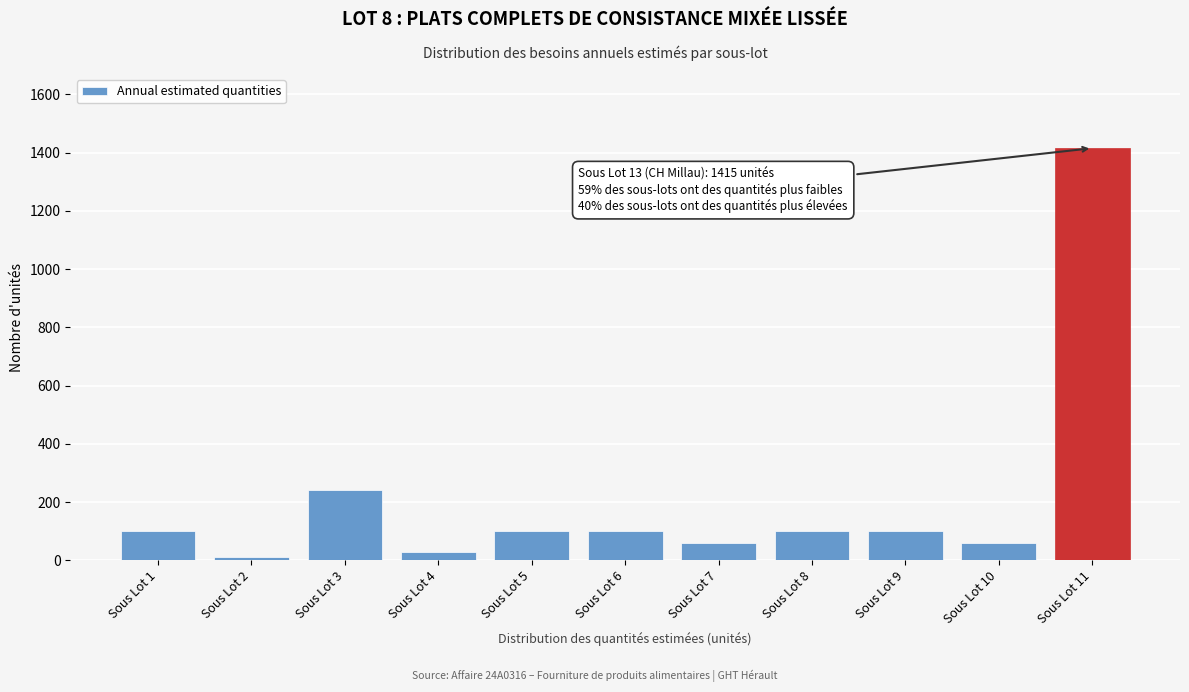

Reading left to right, extract all data points from this chart.

100	10	240	30	100	100	60	100	100	60	1415